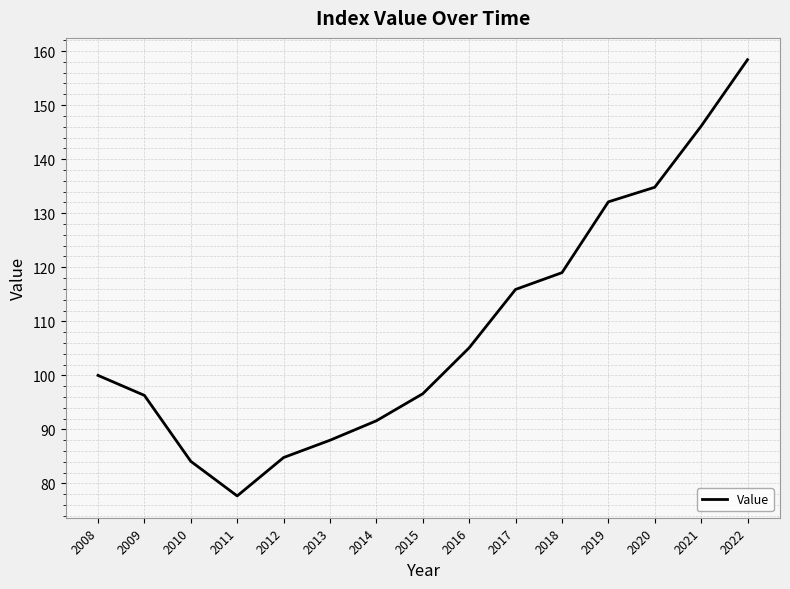

What is the difference between the values at 2012 and 2014?

6.8